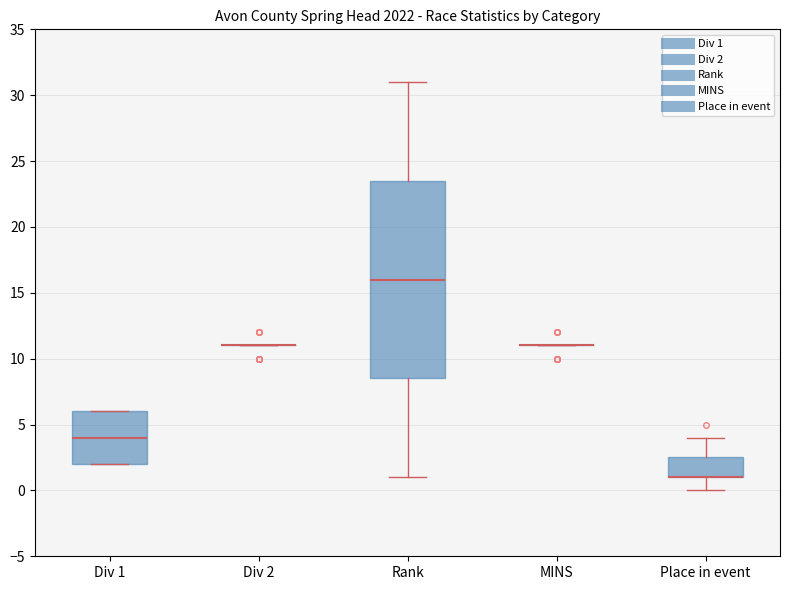

Comparing the boxes themselves (not the whiskers), which one is the tallest?

Rank